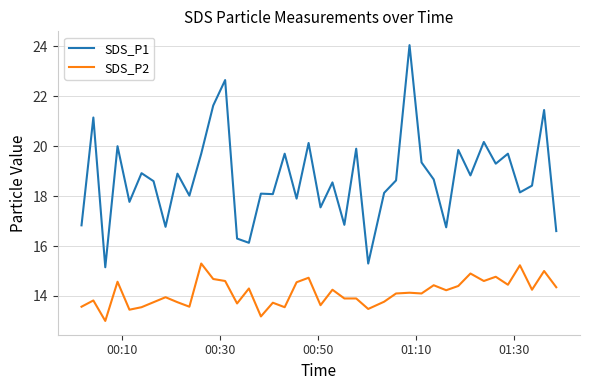

List the series in order of their peak value, highest first.

SDS_P1, SDS_P2